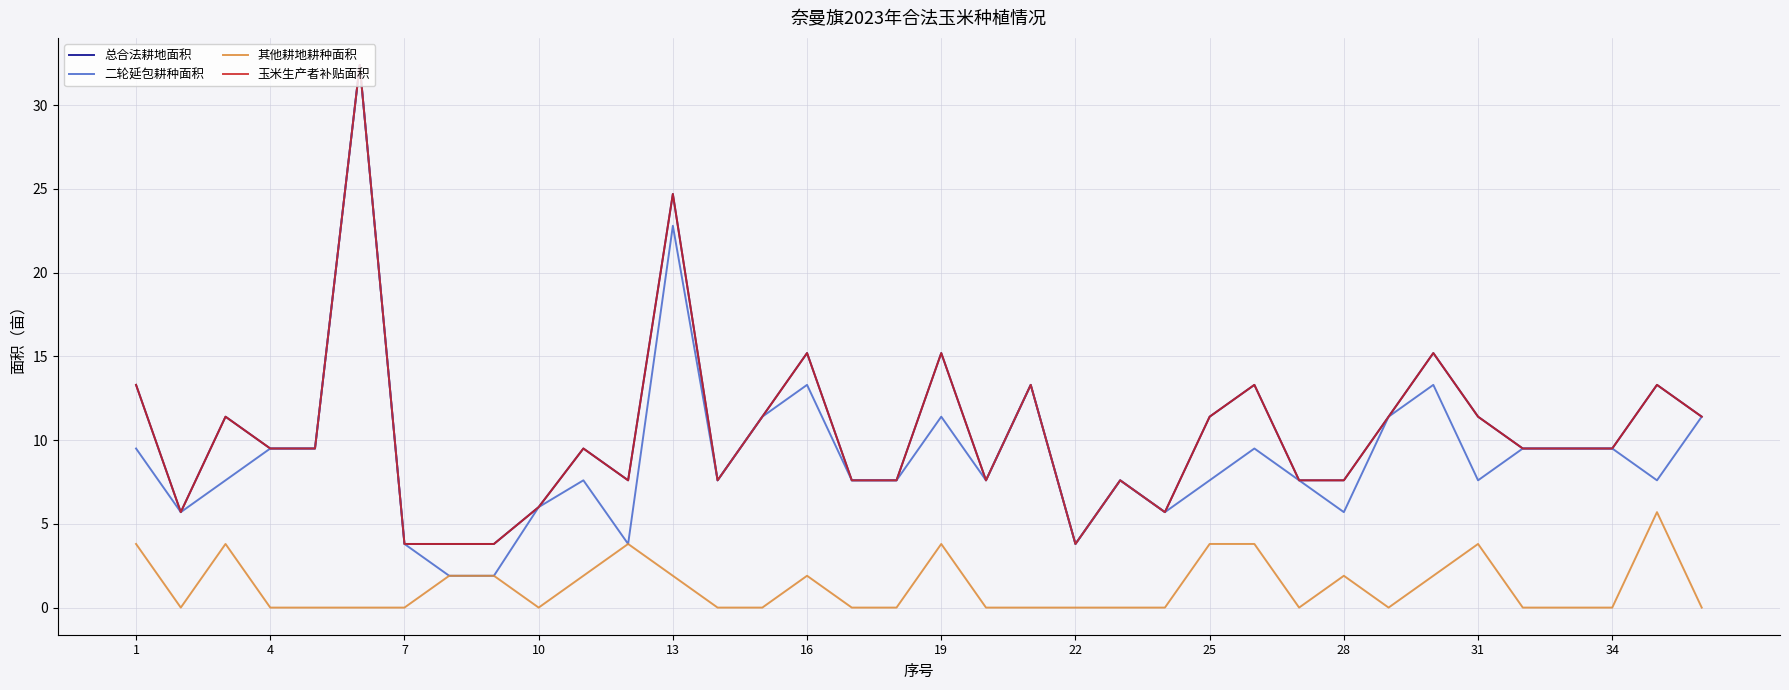

Does the chart have visible grid lines?

Yes